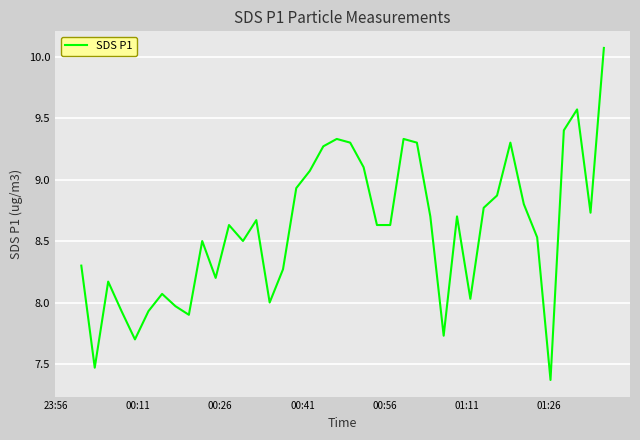

What is the difference between the maximum and minimum values?

2.7